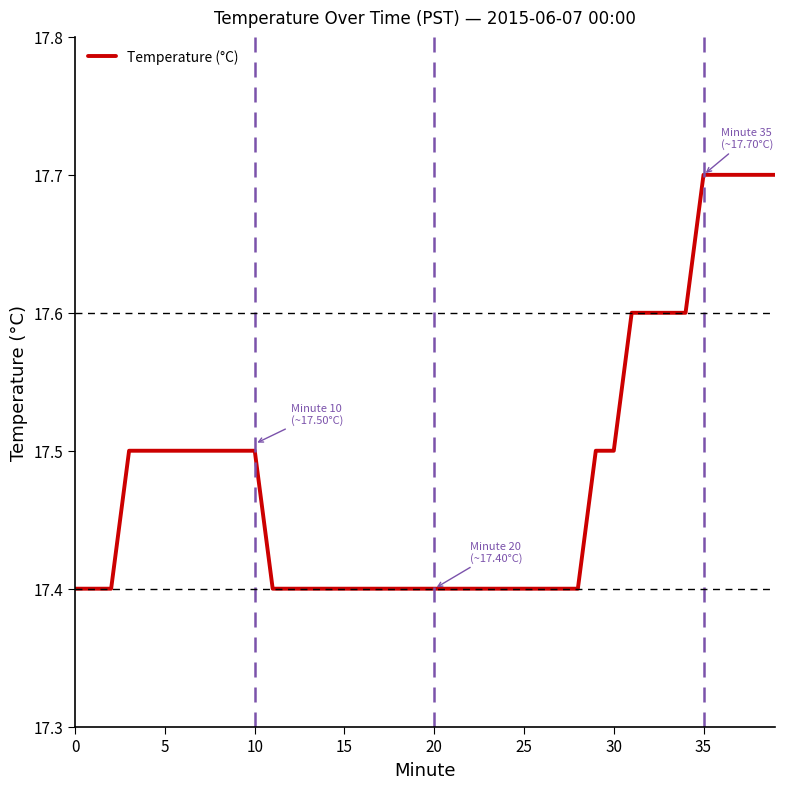

What is the minimum value shown in the chart?

17.4